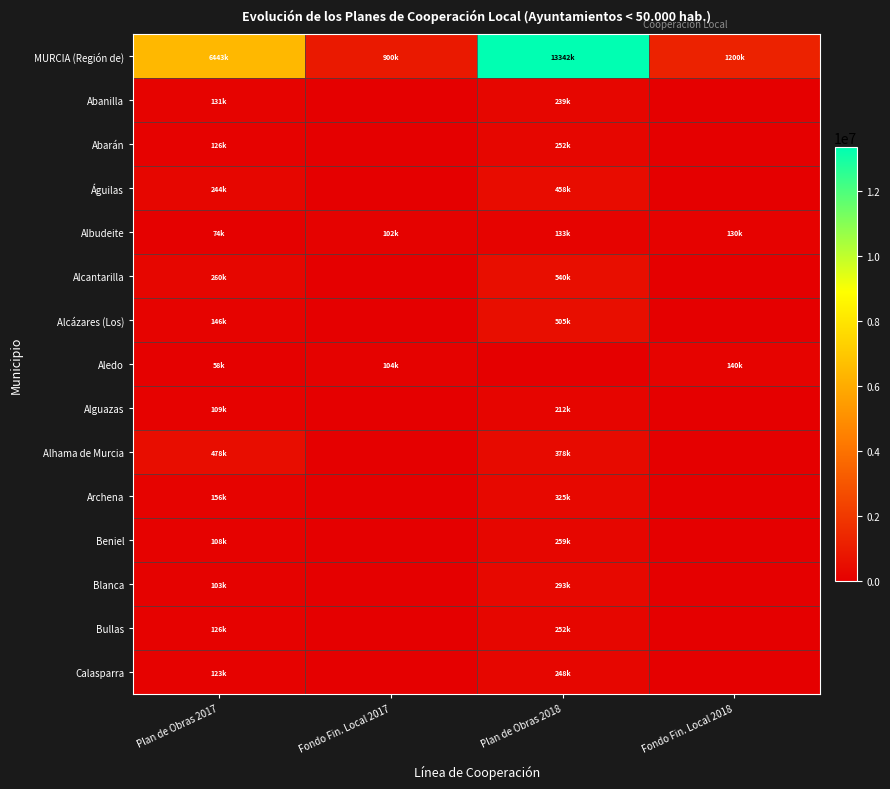

How many data points does each series have?

4